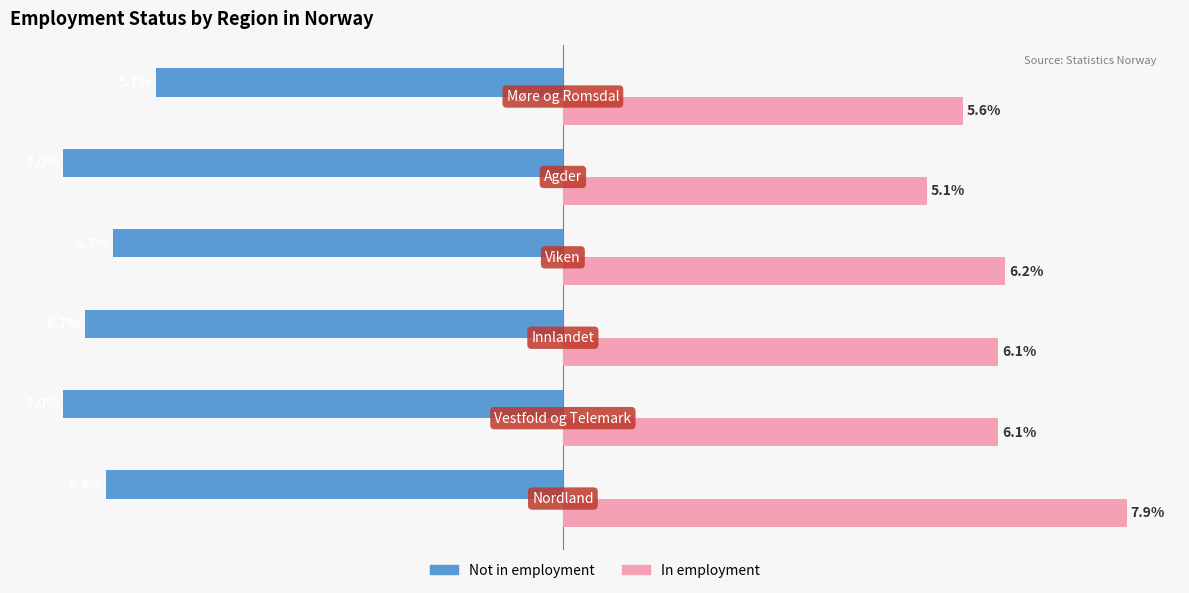

Which series has the largest range (max minus min)?

In employment